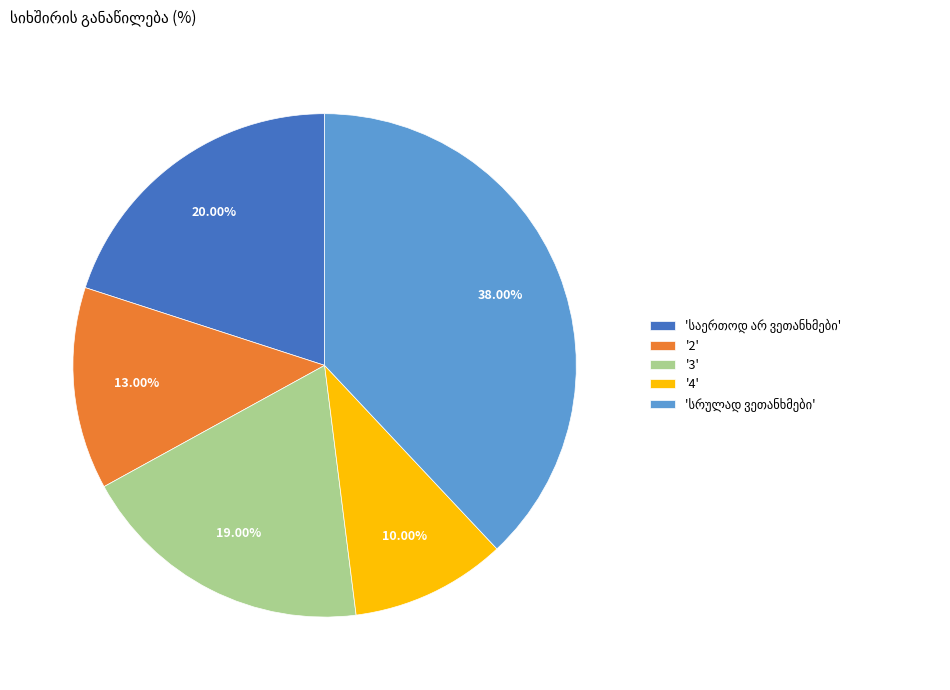

Does any single category account for the majority?

No